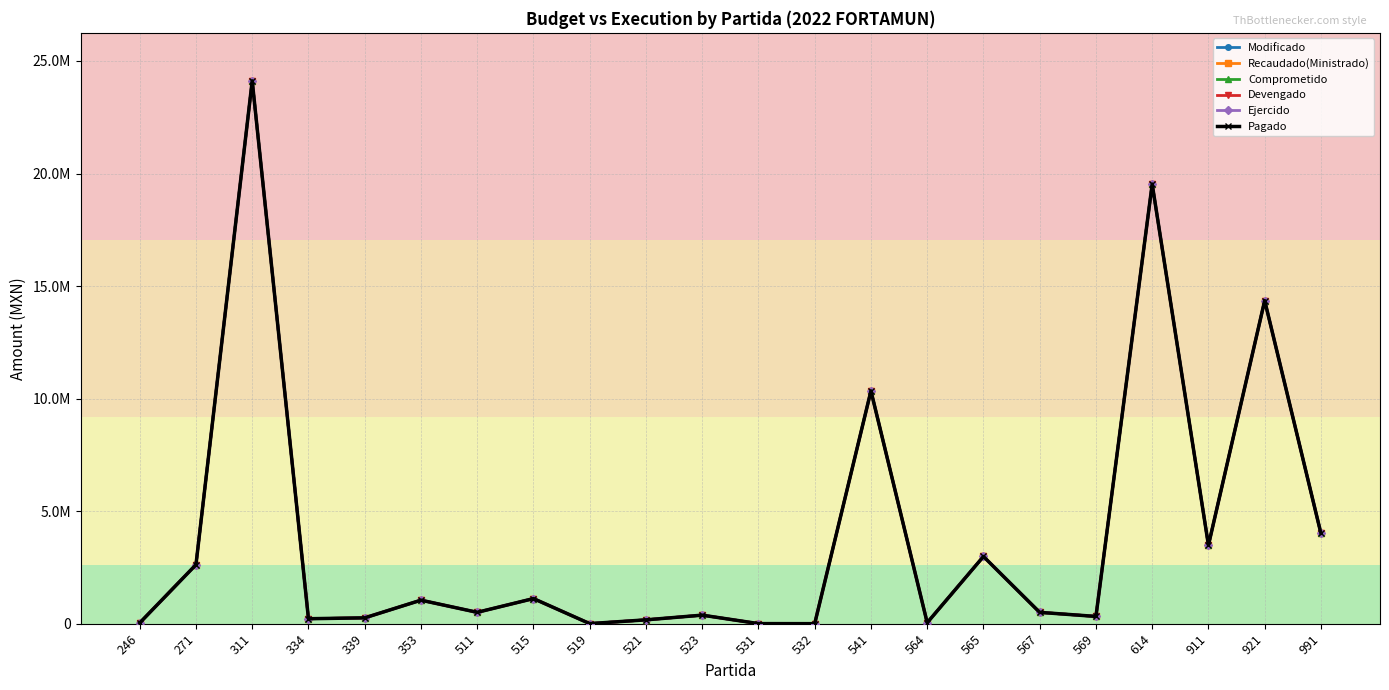

List the series in order of their peak value, highest first.

Modificado, Recaudado(Ministrado), Comprometido, Devengado, Ejercido, Pagado